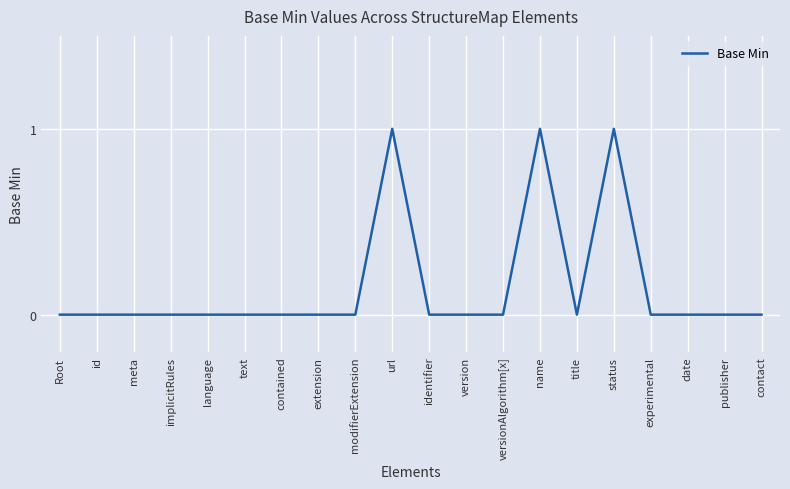

The value at experimental is 0. True or false?

True